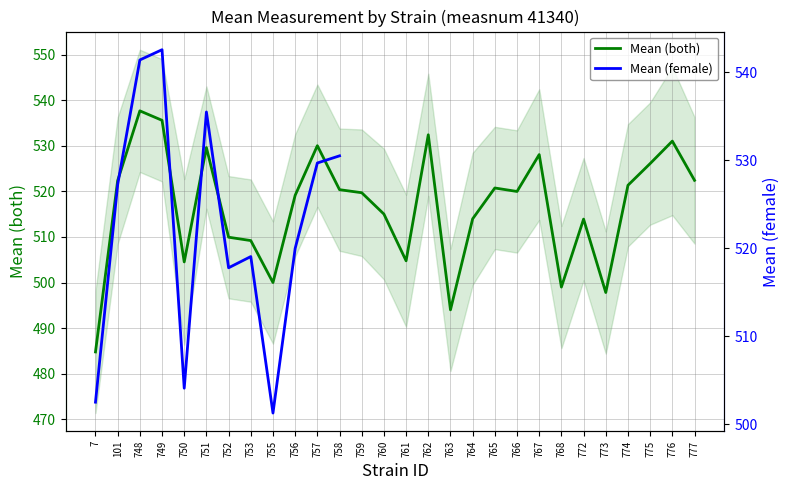

How many categories are shown in the chart?

28